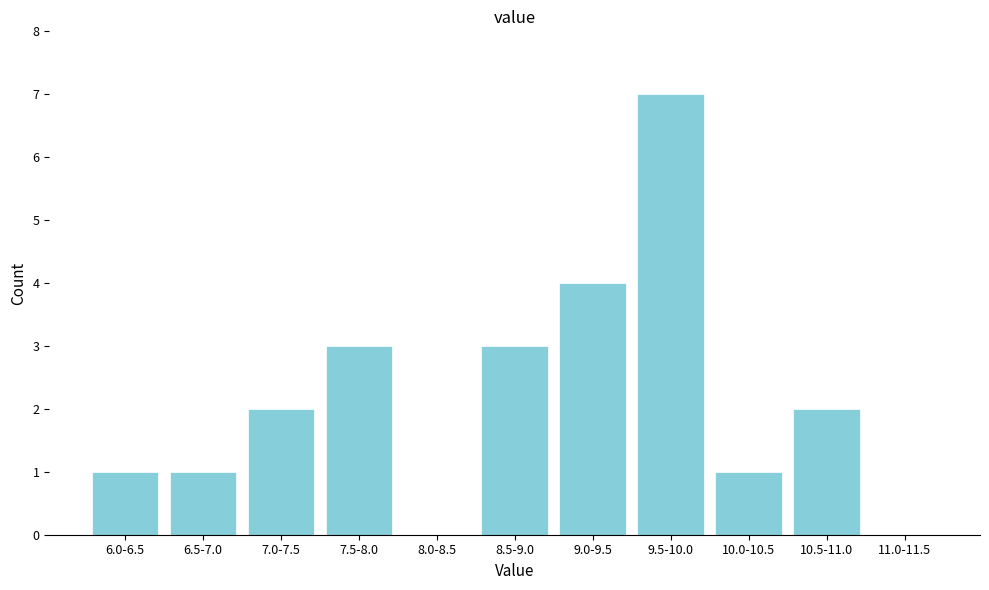

Reading left to right, list all the values displayed in this chart.

6.0-6.5=1	6.5-7.0=1	7.0-7.5=2	7.5-8.0=3	8.0-8.5=0	8.5-9.0=3	9.0-9.5=4	9.5-10.0=7	10.0-10.5=1	10.5-11.0=2	11.0-11.5=0